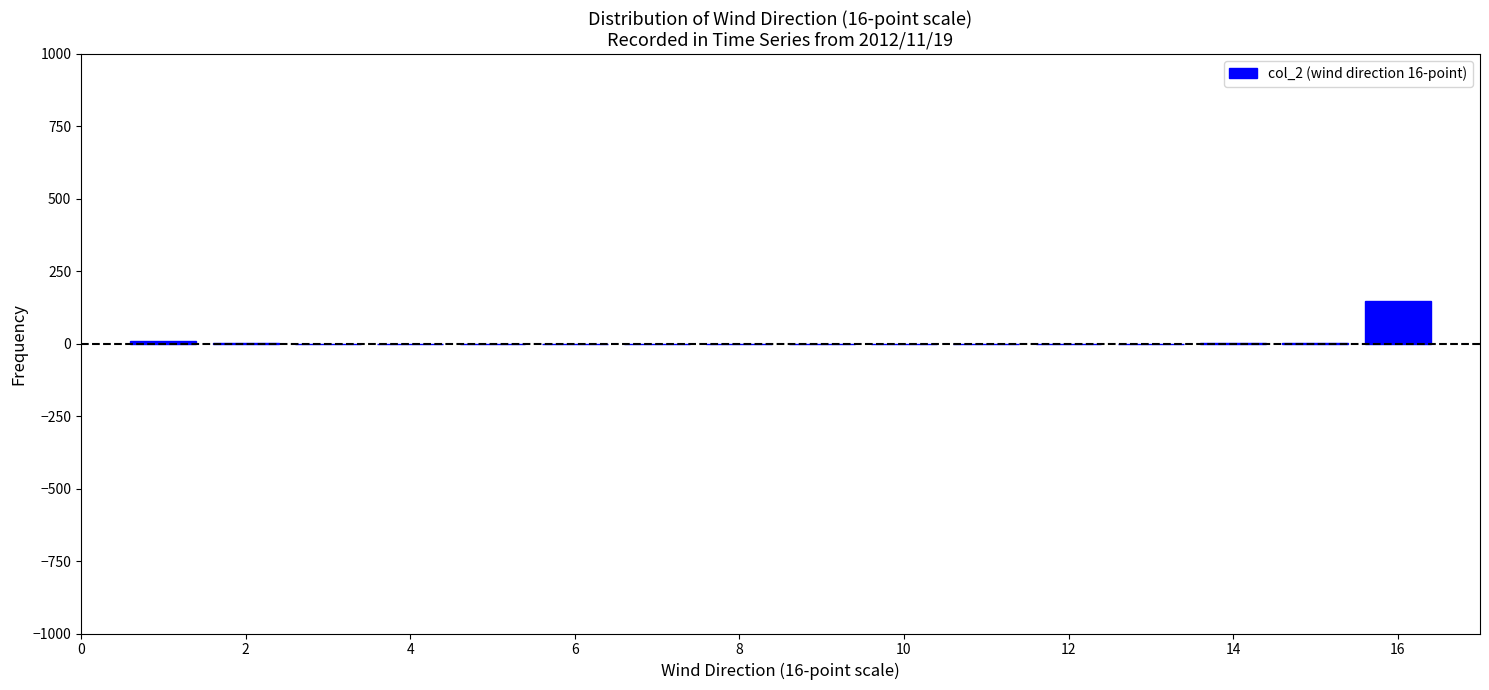

How tall is the bar that spans 15.5 to 16.5 on the x-axis? Neither the bar edges nor the heights are printed on the chart, so give them approximately, as read against the axes.

150